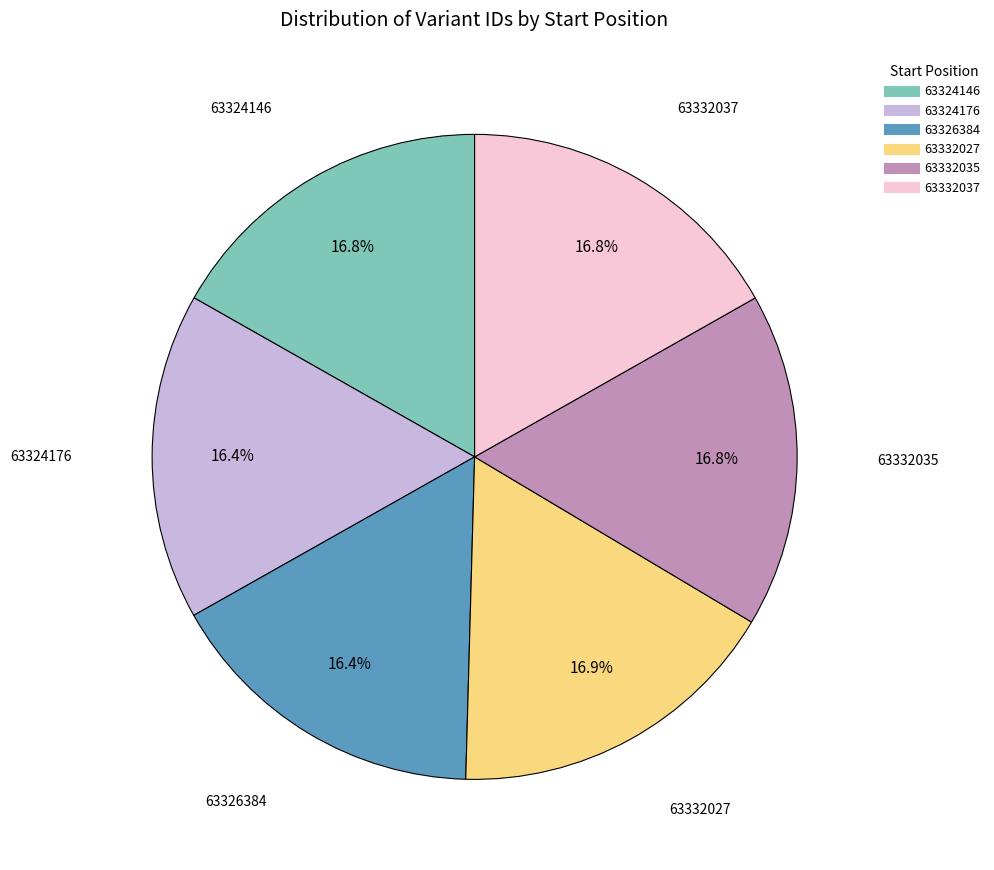

To the nearest percent, what is the combined percentage of 63326384 and 63332037?

33%